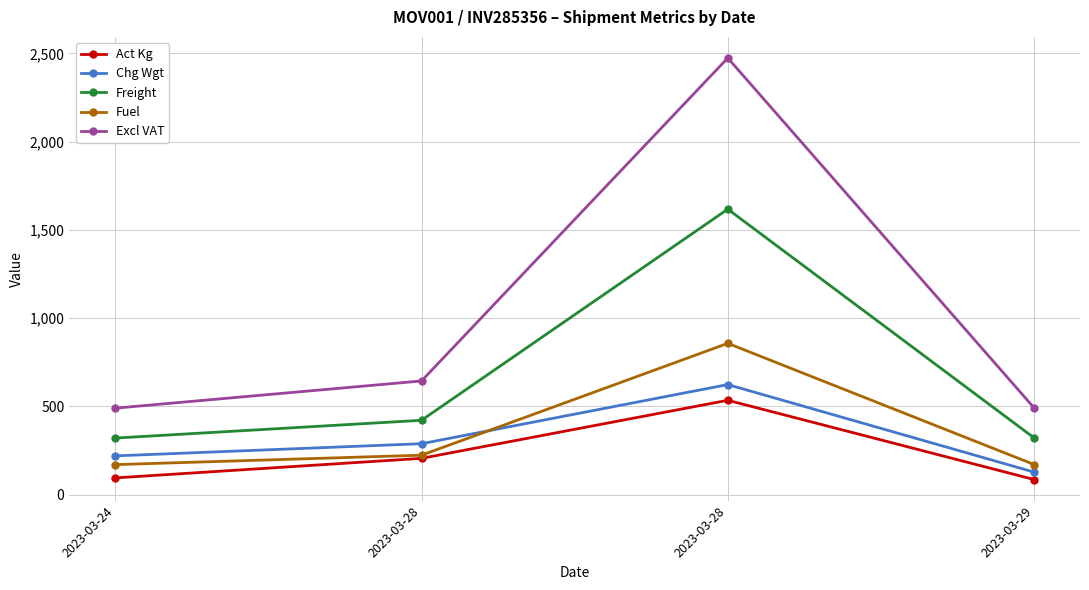

Read the Excl VAT value at 2023-03-24.

489.4